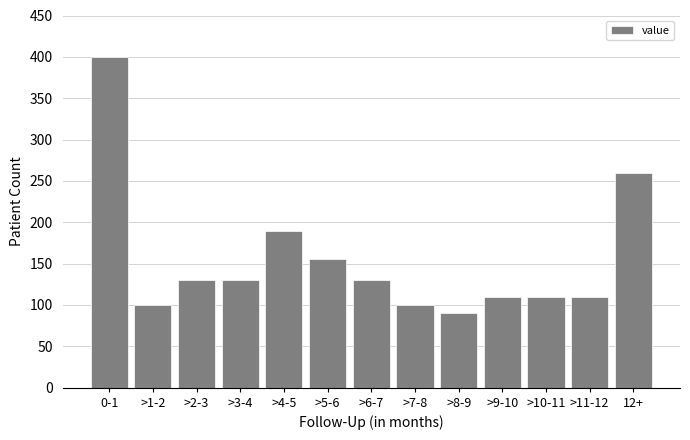

Reading left to right, transcribe all the data shown in this chart.

400	100	130	130	190	155	130	100	90	110	110	110	260